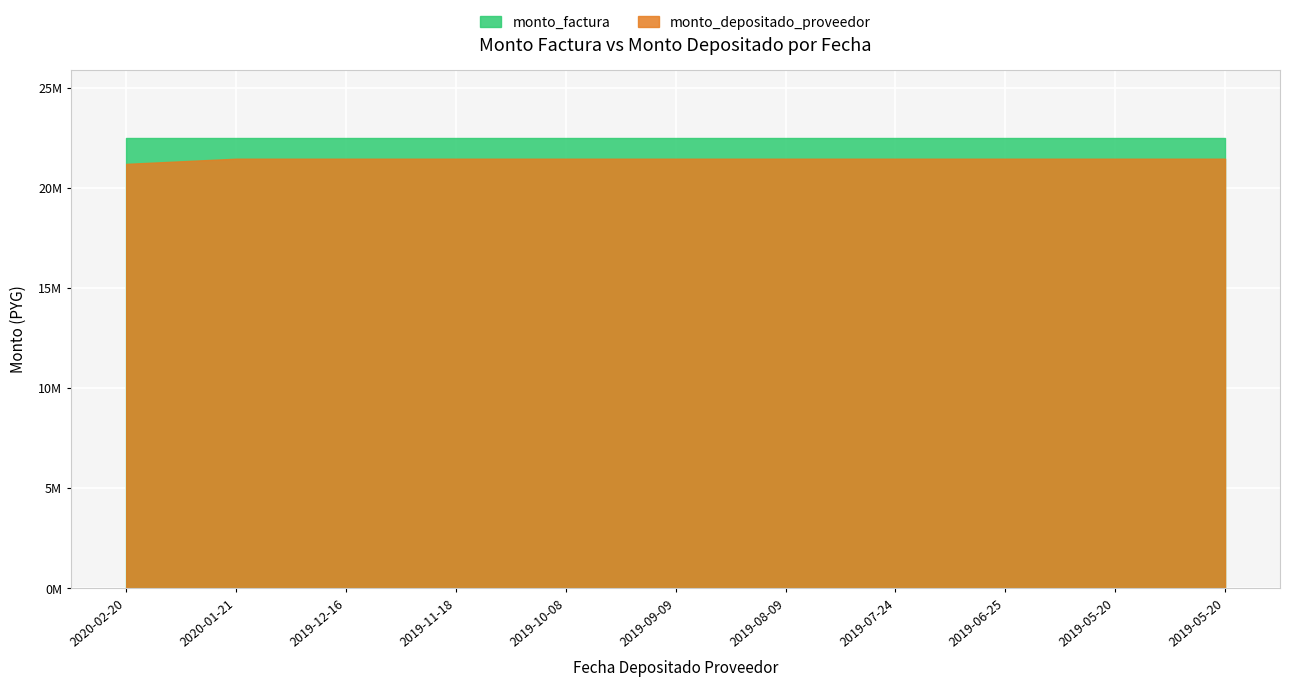

What are all the series names shown in the legend?

monto_factura, monto_depositado_proveedor